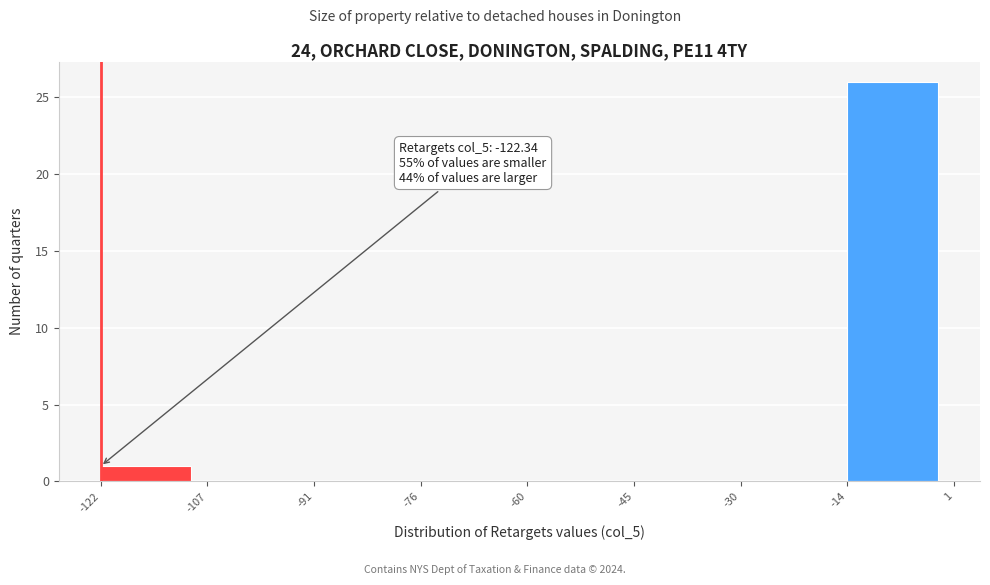

Over which range of the x-axis is the bar tallest?

-14 to 1